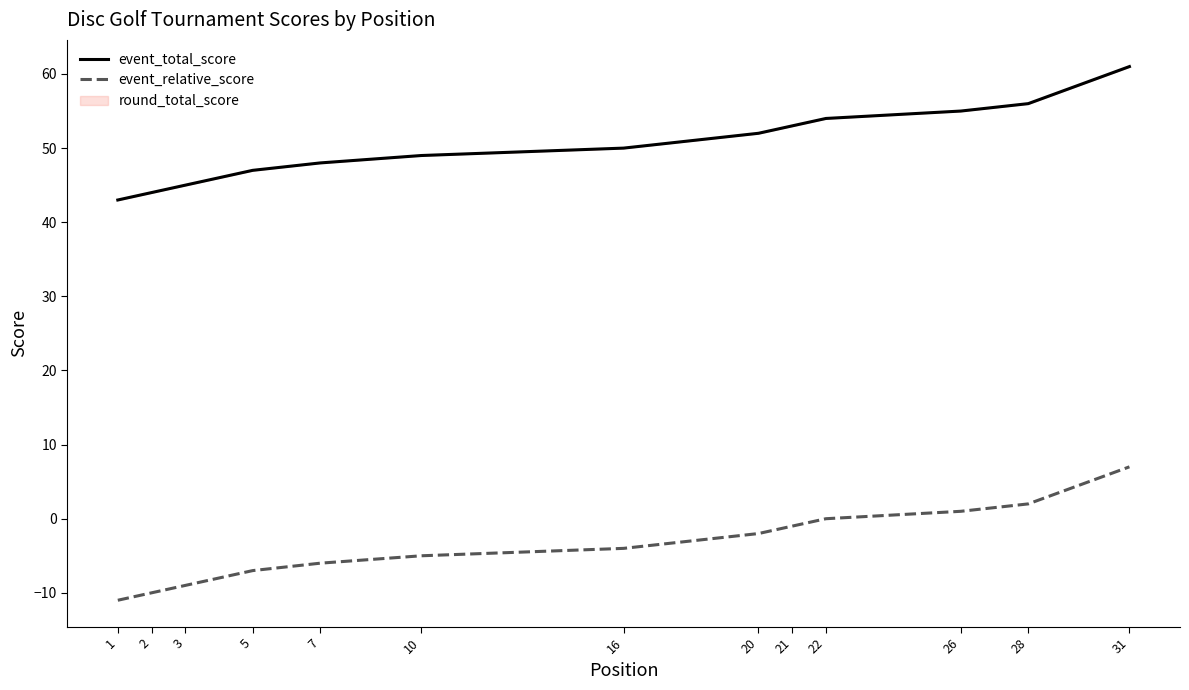

True or false: event_relative_score and event_total_score cross at least once.

False